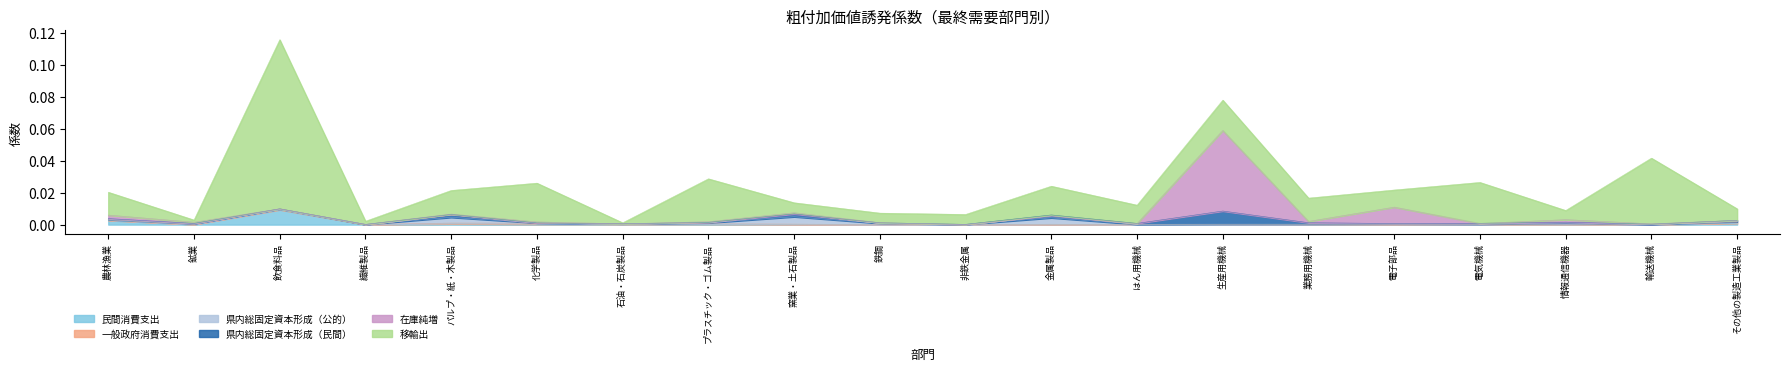

Count the number of data series in this chart.

6